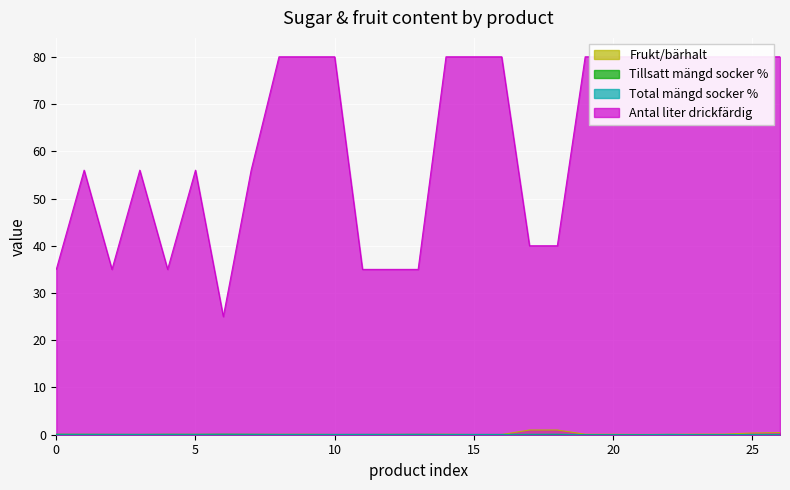

True or false: Total mängd socker % and Antal liter drickfärdig intersect in this chart.

False